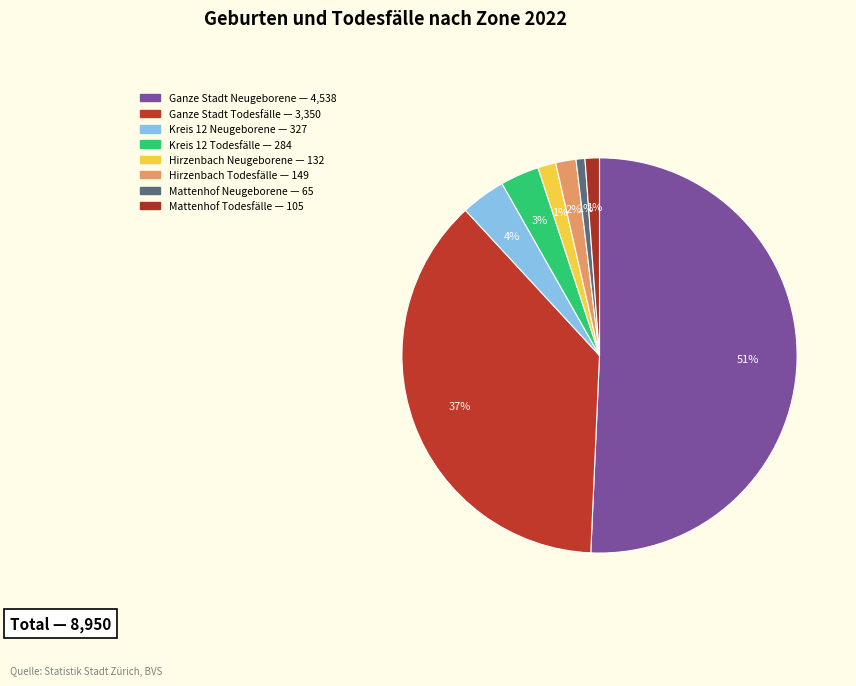

How many slices are in this pie chart?

8